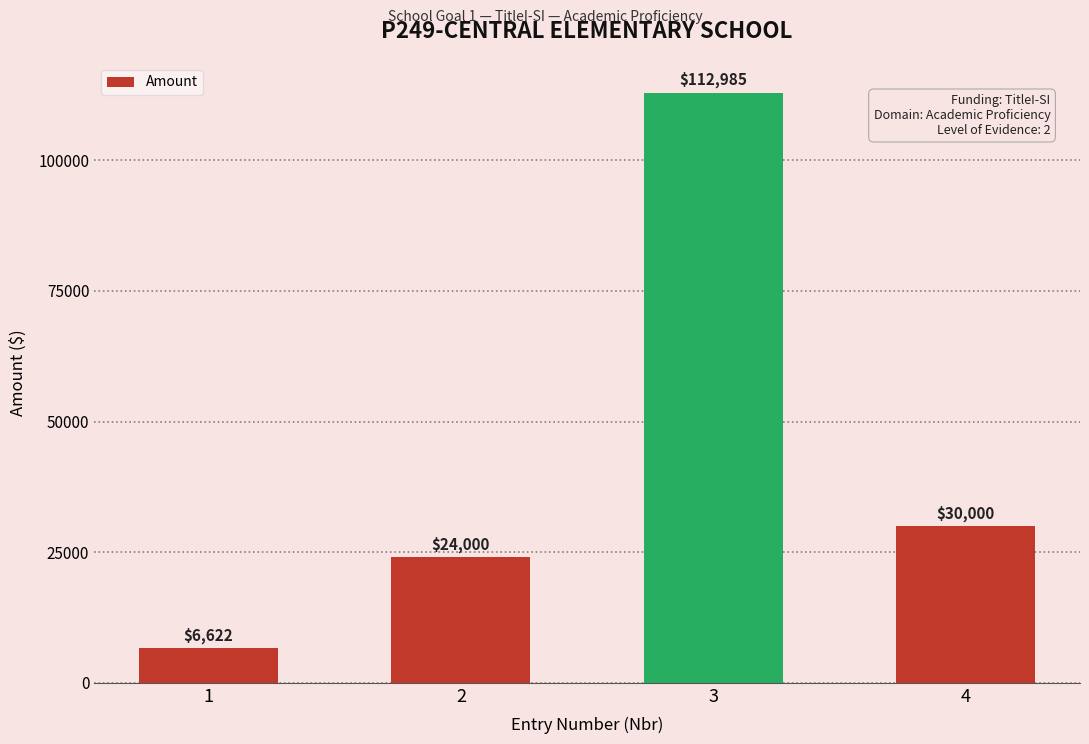

The chart shows a value of 61844 at 3. True or false?

False